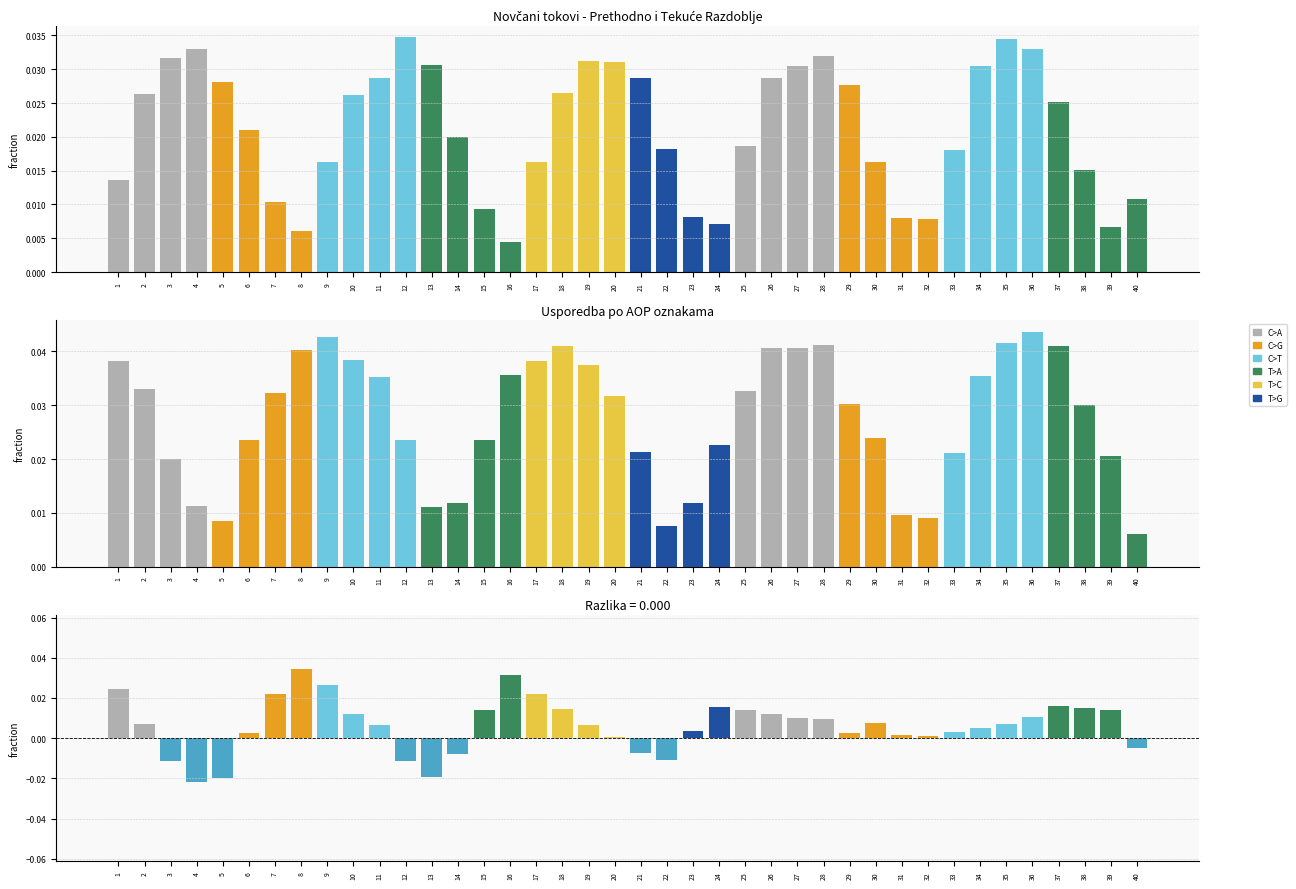

Which series has the largest range (max minus min)?

Razlika